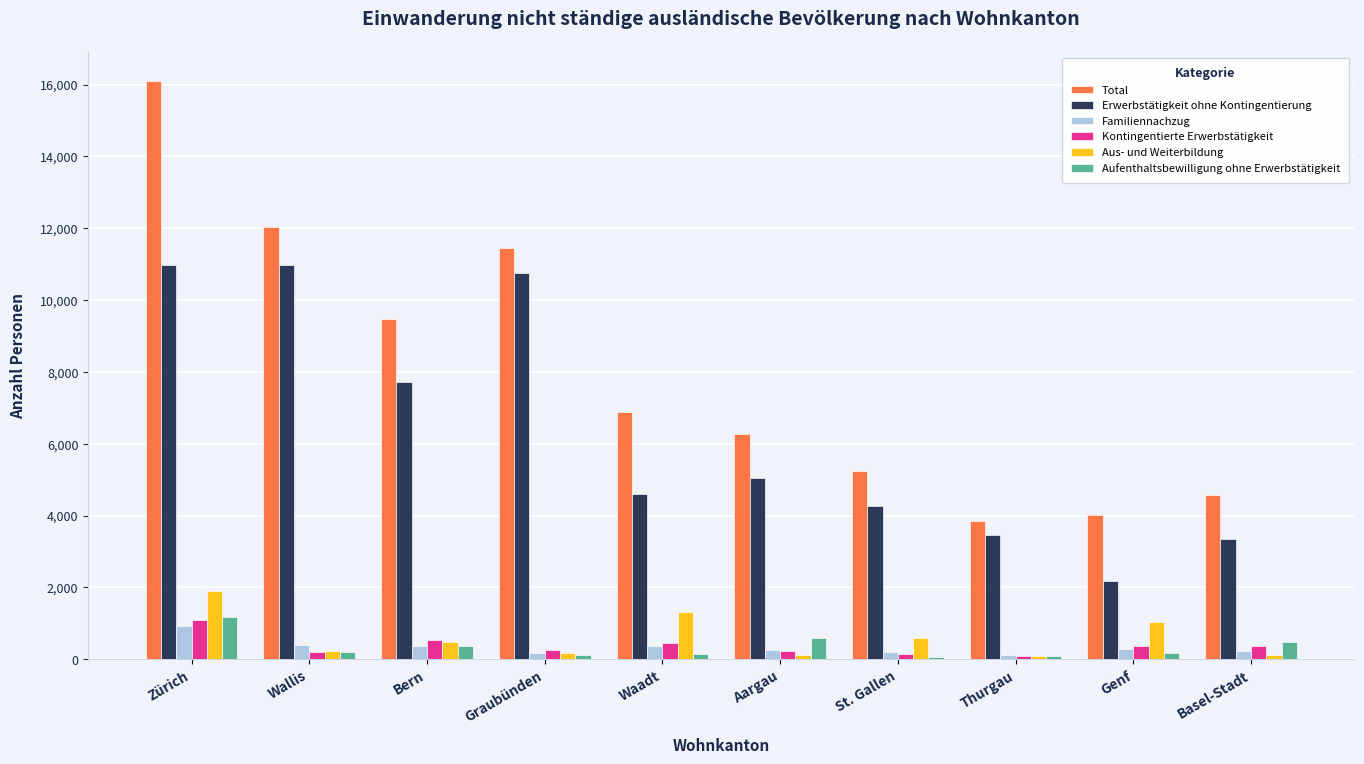

What is the sum of all Erwerbstätigkeit ohne Kontingentierung values?

63370